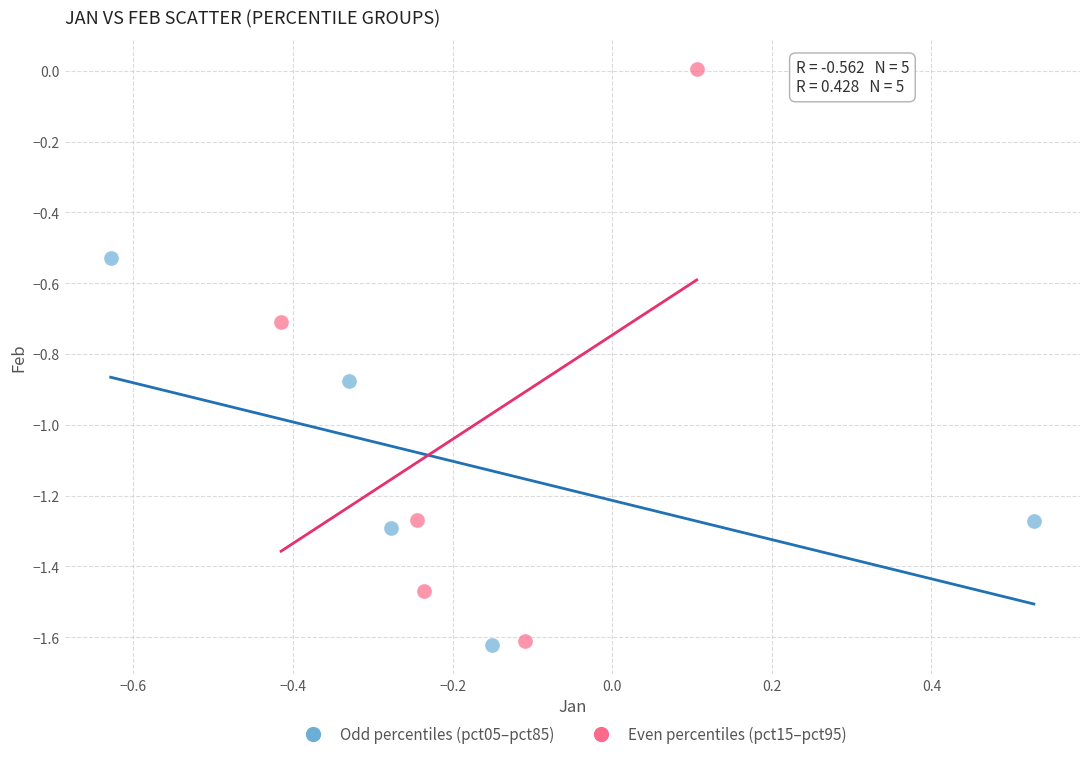

Which series contains the highest Y value?

Even percentiles (pct15–pct95)